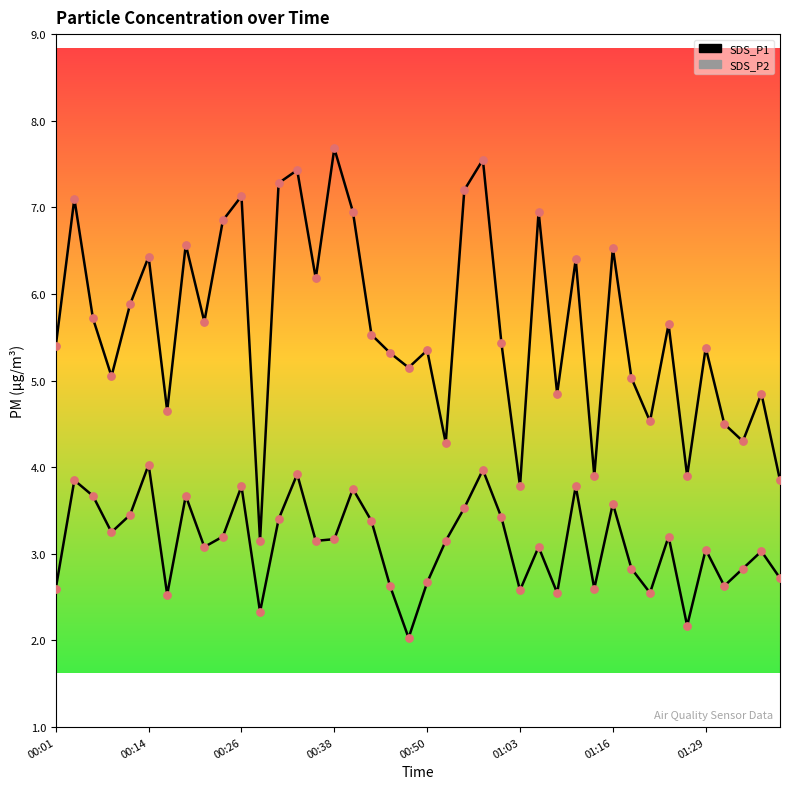

At how many categories does at least one series exceed 4?

35